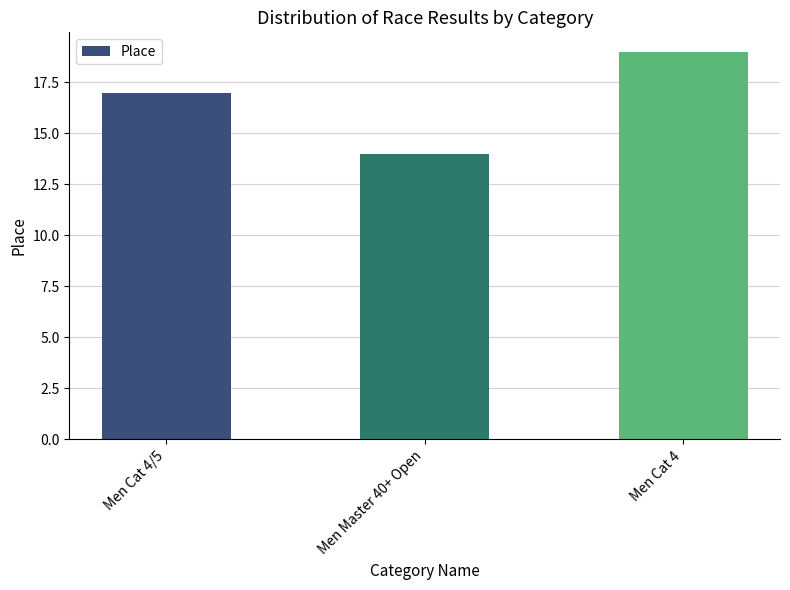

How many bars are there in total?

3